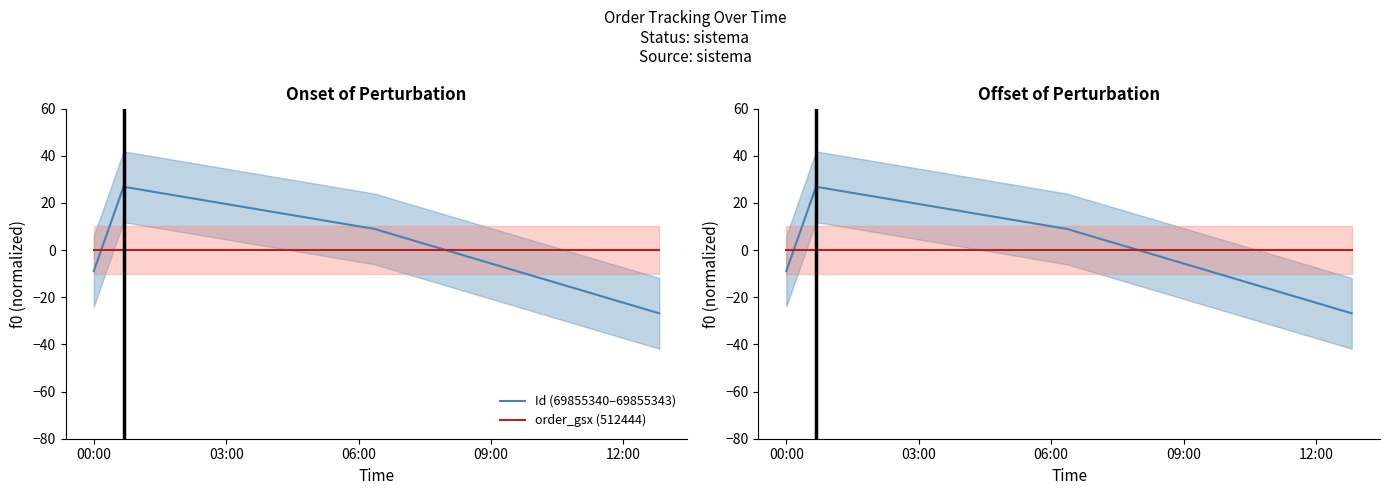

How many intersections are there between order_gsx (512444) and Id (69855340–69855343)?

2